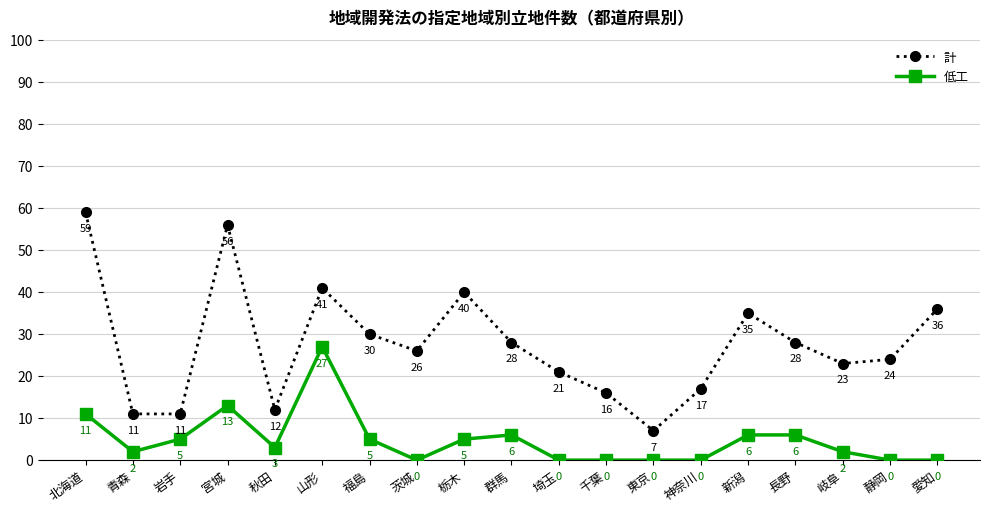

True or false: 計 has a value of 96 at 宮城.

False